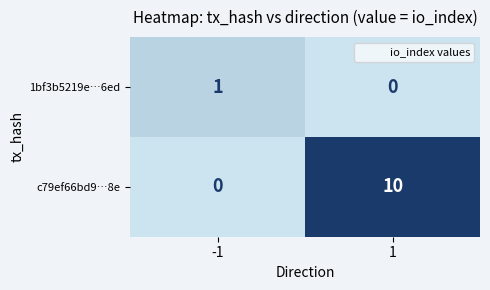

Reading left to right, extract all data points from this chart.

1bf3b5219e…6ed: -1=1	1=0
c79ef66bd9…8e: -1=0	1=10